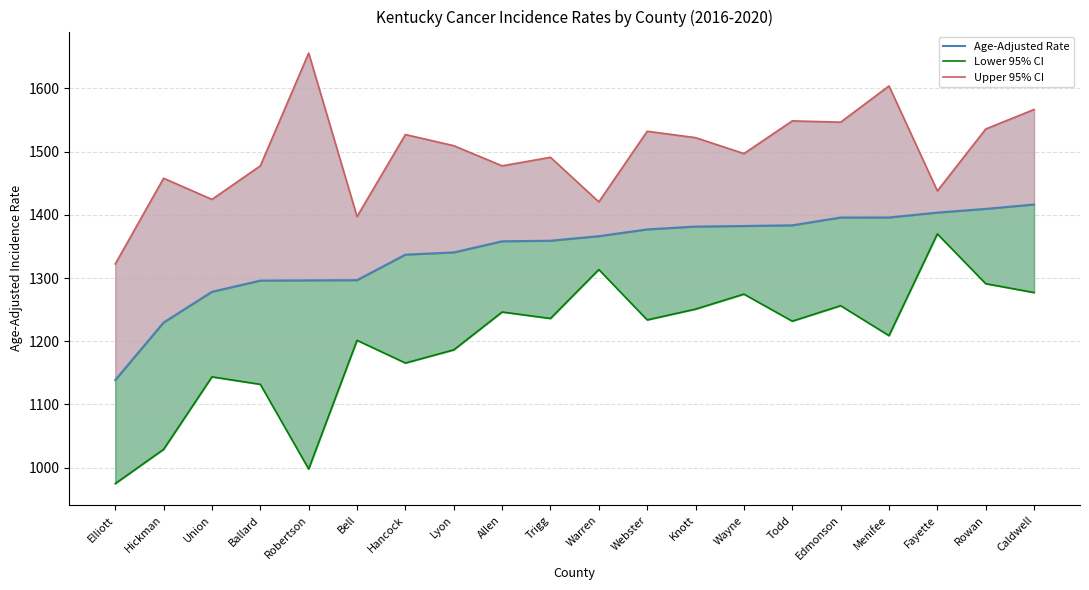

The value of Age-Adjusted Rate at Bell is 1296.7. True or false?

True